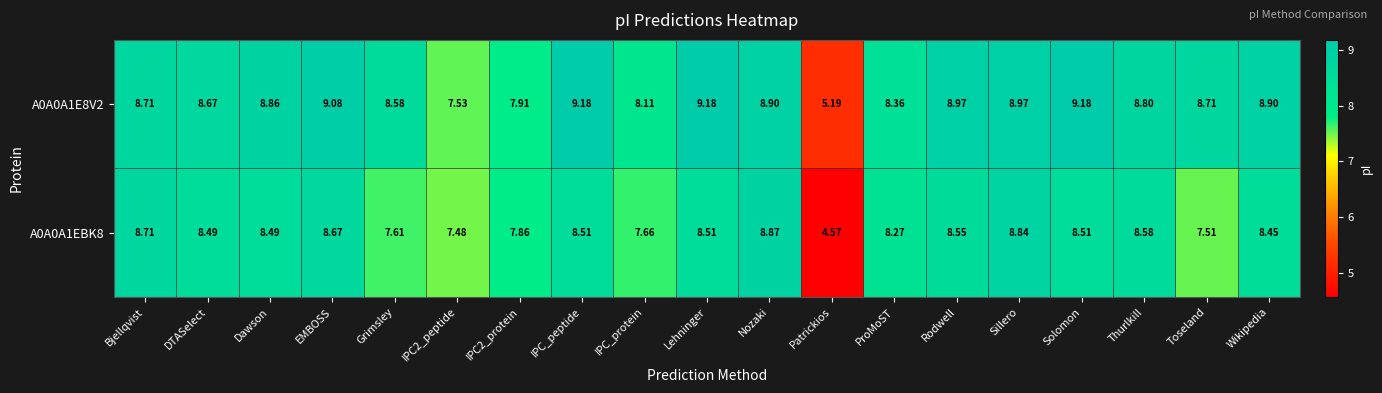

How many values in the A0A0A1E8V2 series are below 8?

3